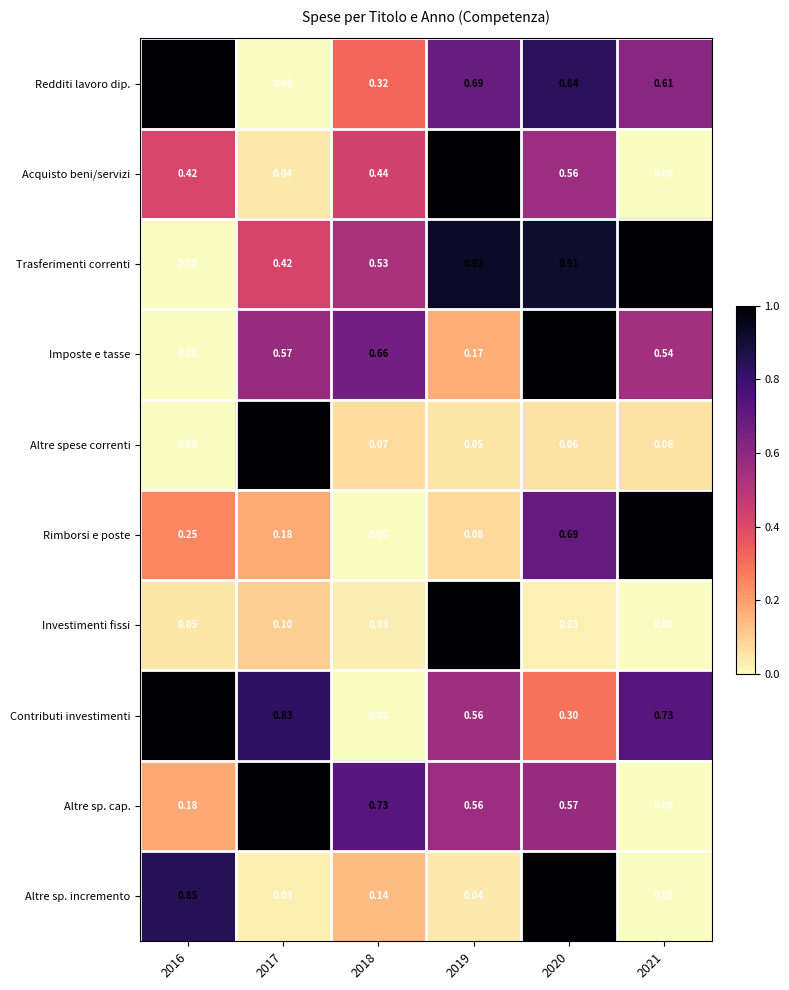

Is the value of Trasferimenti correnti at 2021 greater than the value of Altre sp. incremento at 2018?

Yes